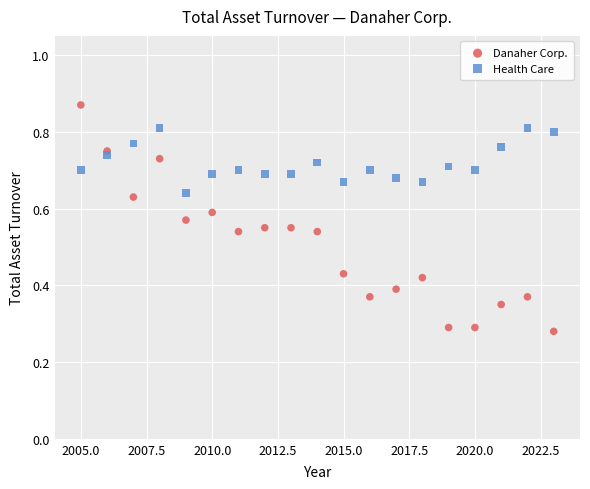

What are all the series names shown in the legend?

Danaher Corp., Health Care